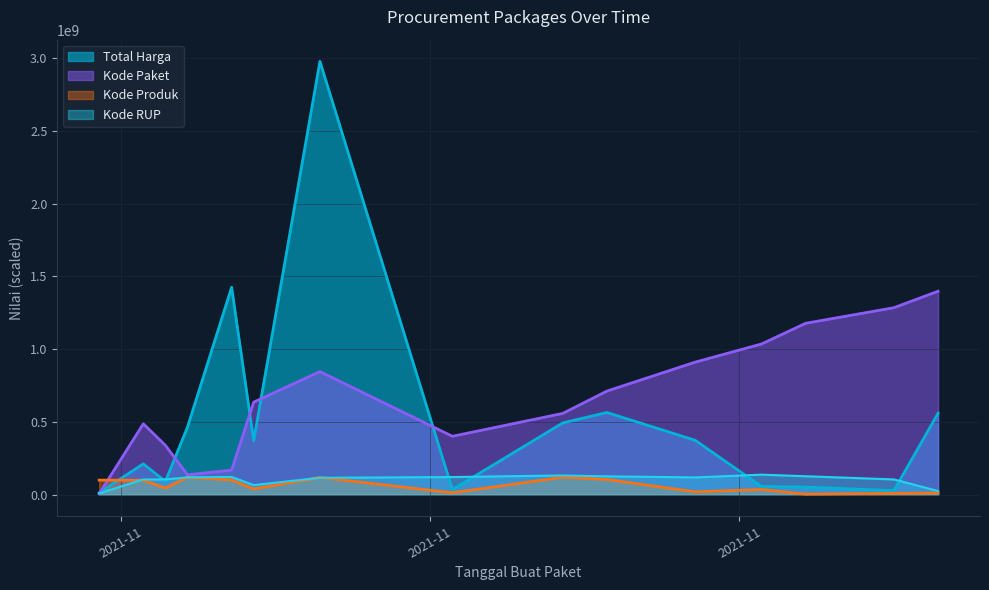

What is the average value of the Kode Produk series?

62385267